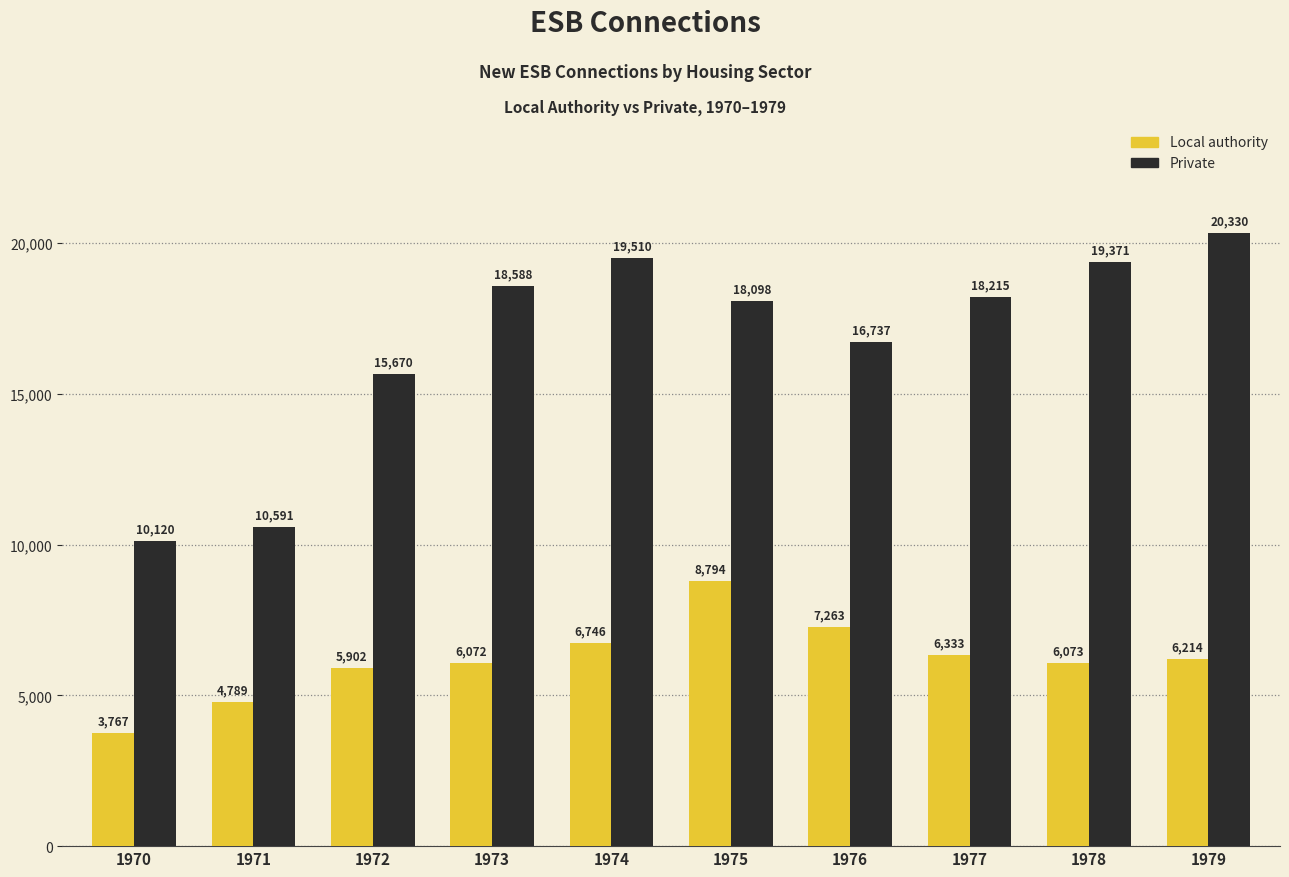

Rank the series by their maximum value, from highest to lowest.

Private, Local authority